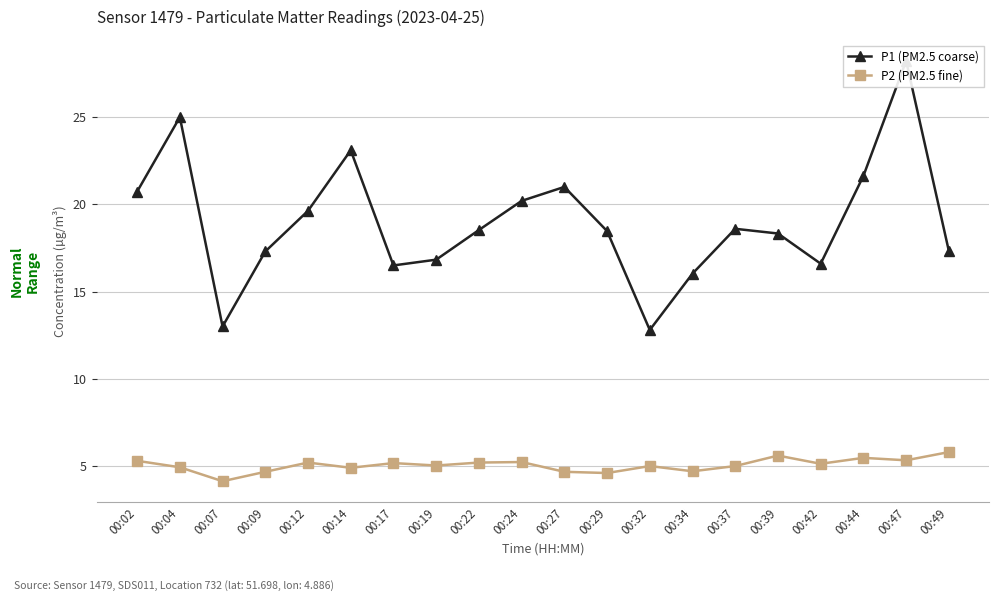

How many lines are shown in the chart?

2